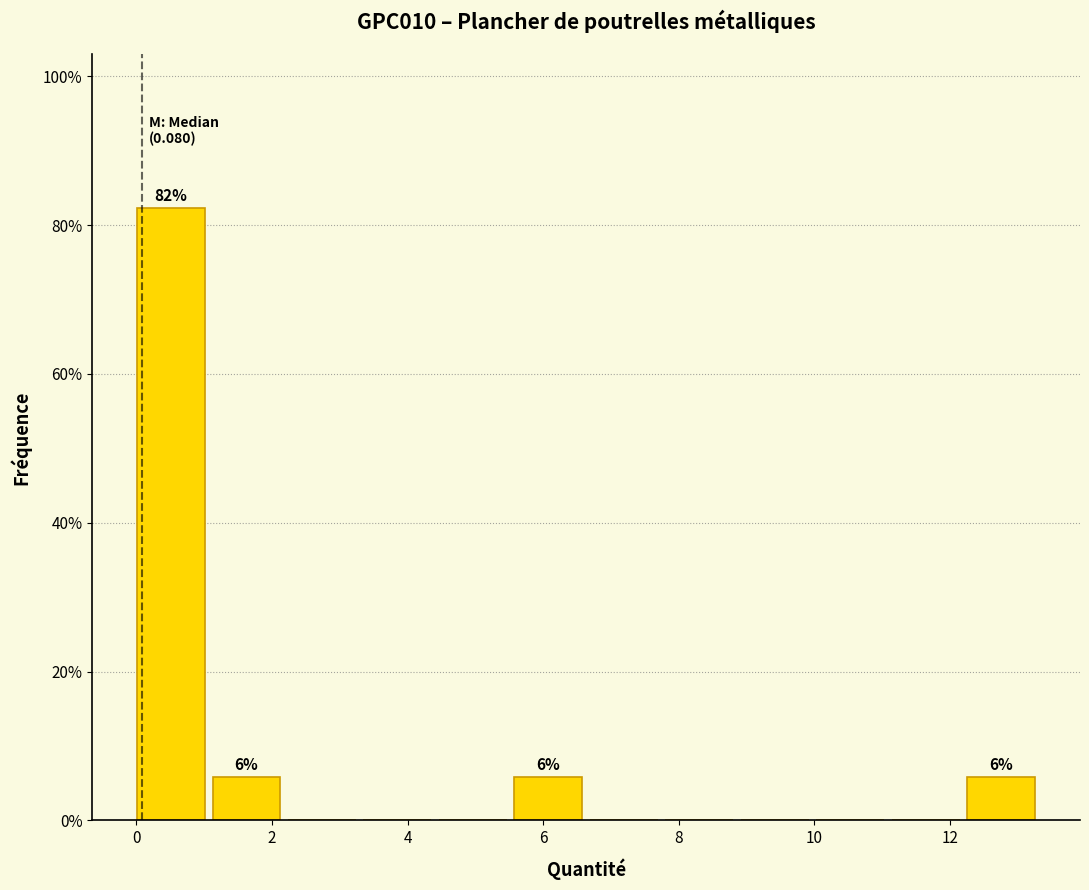

Which range on the x-axis has the tallest bar?

0.0 to 1.2